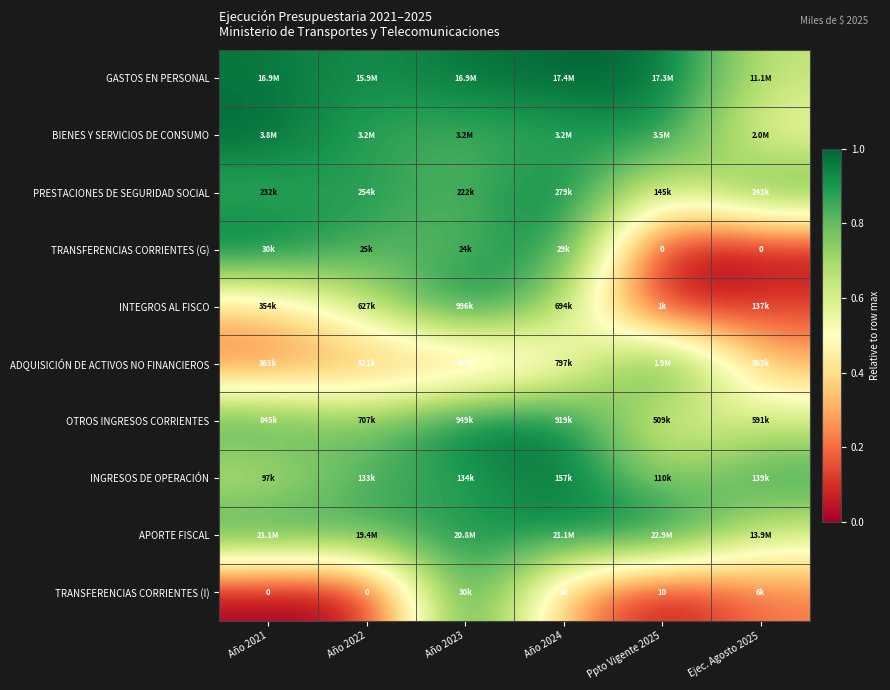

At which label is TRANSFERENCIAS CORRIENTES (G) closest to 0?

Ppto Vigente 2025